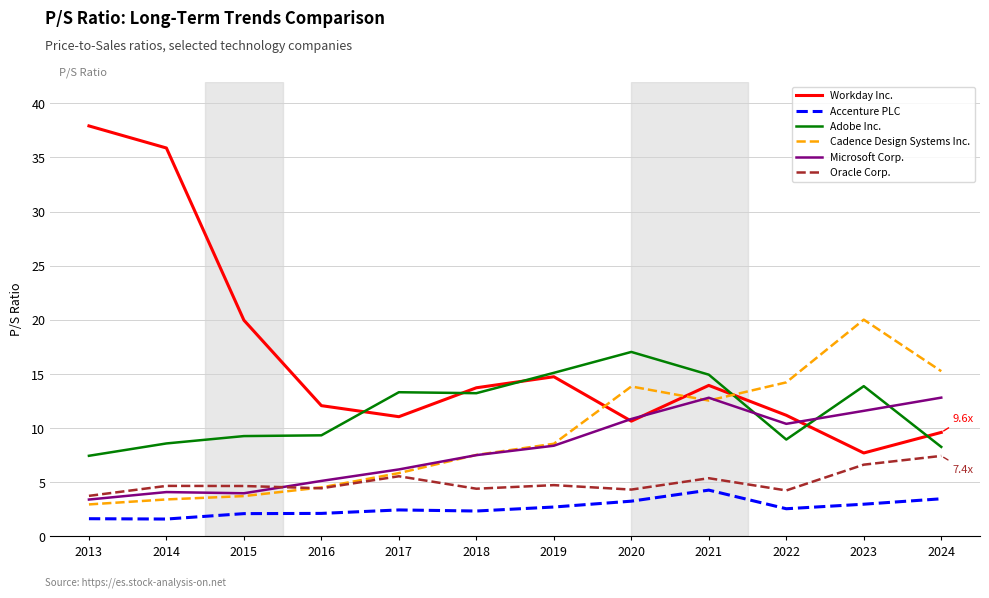

What is the greatest value displayed?

37.9